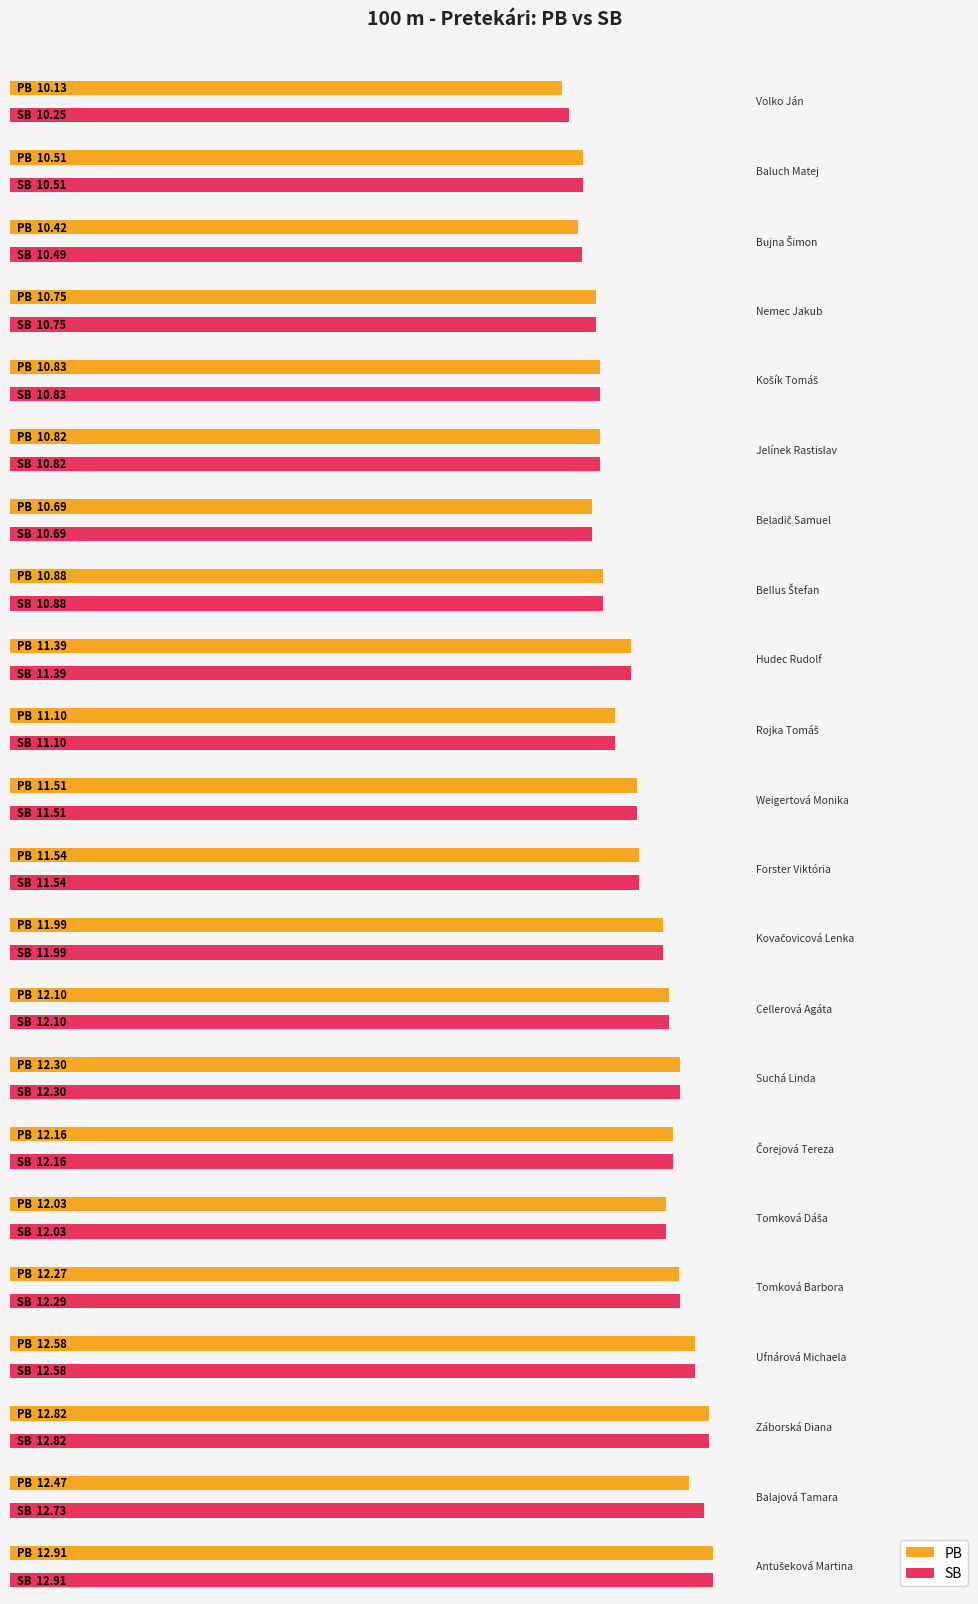

Where does the SB series first go above 11?

Hudec Rudolf